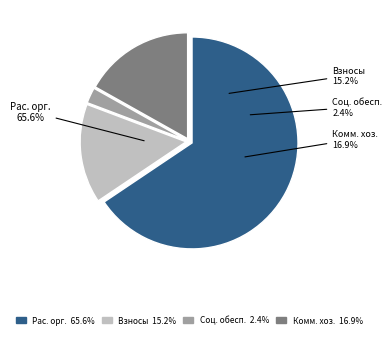

The Поддержка
коммунального
хозяйства slice represents 17% of the pie. True or false?

True